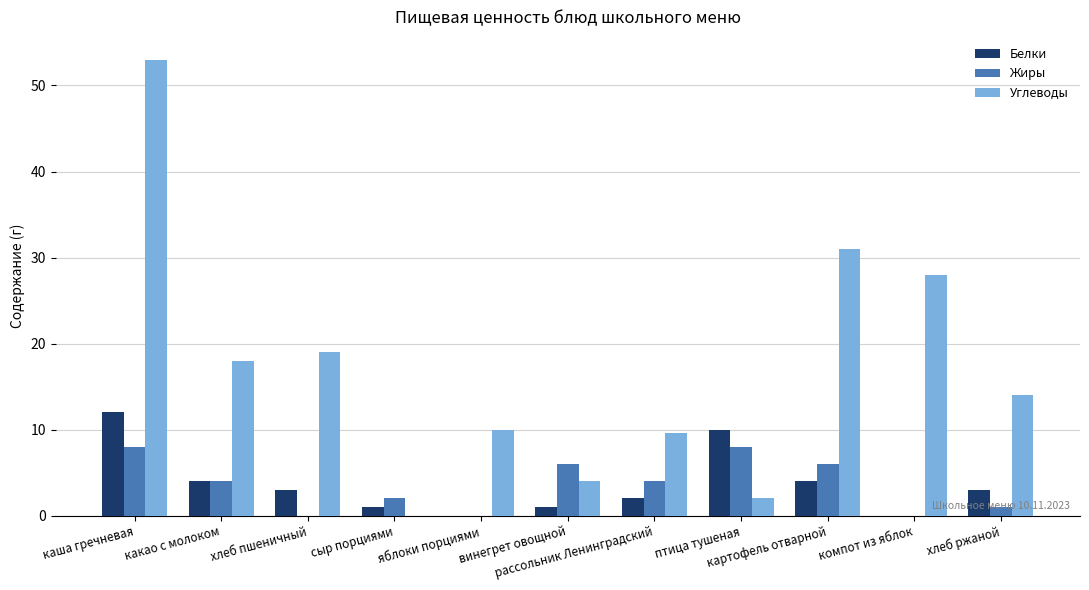

Which category has the highest value in the Углеводы series?

каша гречневая